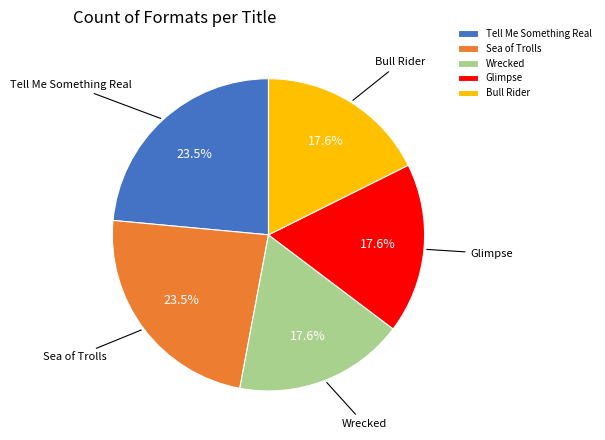

Is Bull Rider the majority of the pie?

No